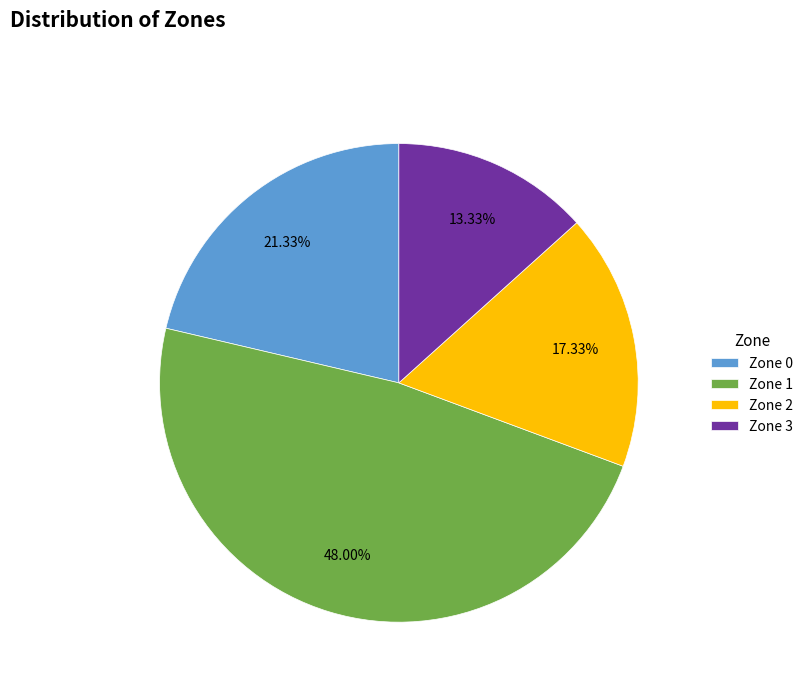

Does Zone 0 account for over 50% of the chart?

No